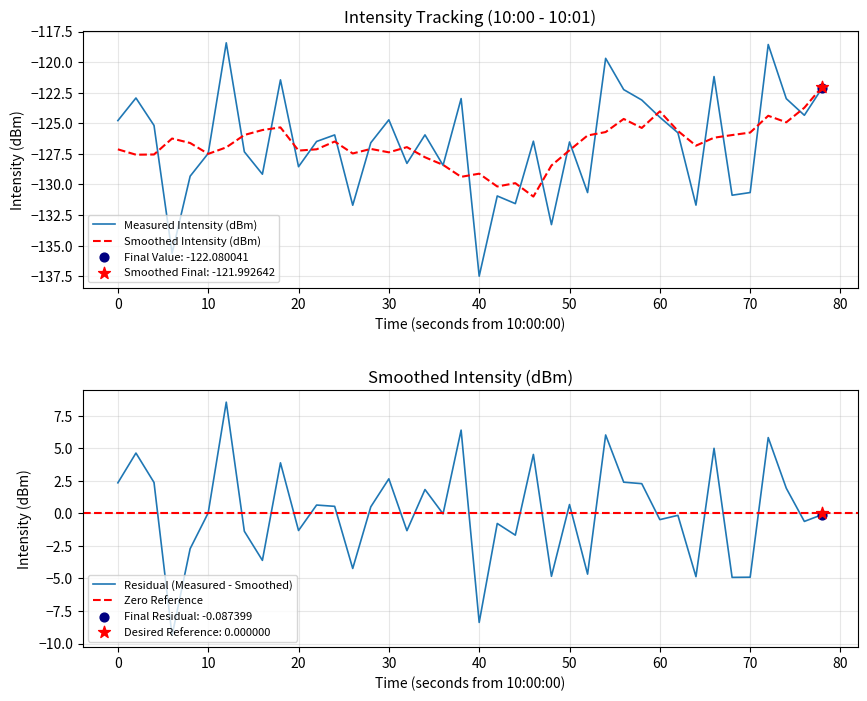

What is the lowest value of the Measured Intensity (dBm) series?

-137.5